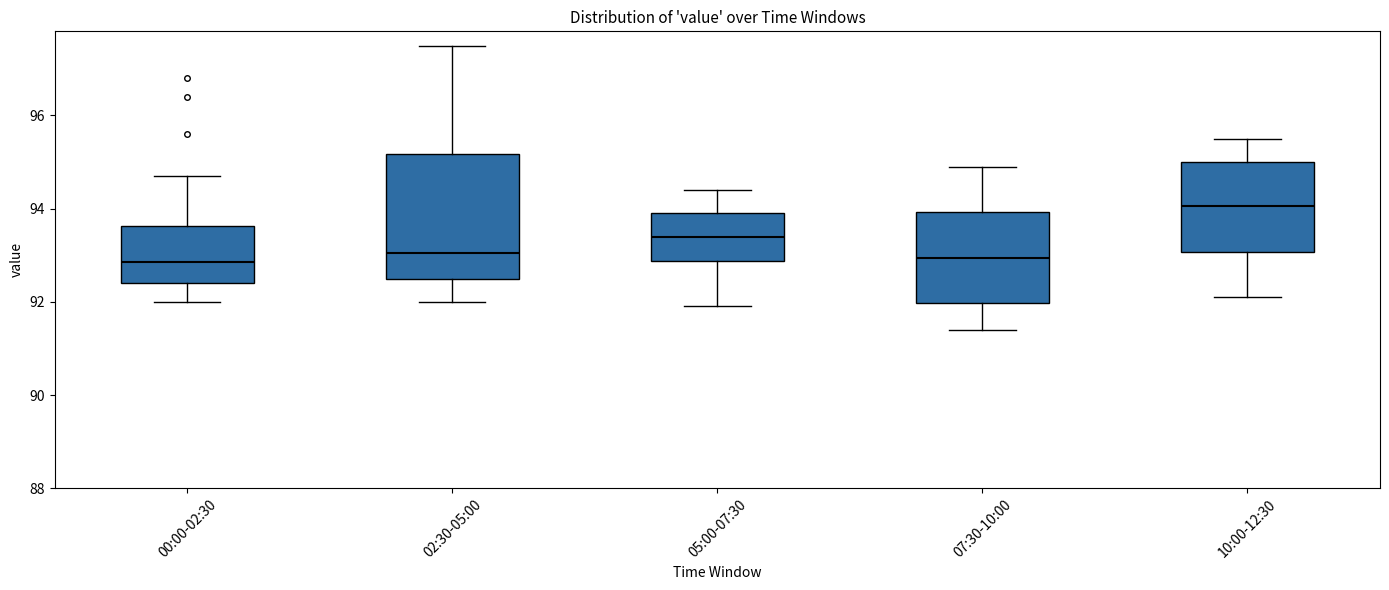

Reading left to right, read every box against the y-axis: the position of its median line, the range the box covers, and the ends of its whiskers. The values are not printed on the chart, so give them approximately, as read against the axis.

00:00-02:30: median 92.8, box 92.4 to 93.6, whiskers 92.0 to 94.8
02:30-05:00: median 93.0, box 92.6 to 95.2, whiskers 92.0 to 97.6
05:00-07:30: median 93.4, box 92.8 to 94.0, whiskers 92.0 to 94.4
07:30-10:00: median 93.0, box 92.0 to 94.0, whiskers 91.4 to 95.0
10:00-12:30: median 94.0, box 93.0 to 95.0, whiskers 92.2 to 95.6